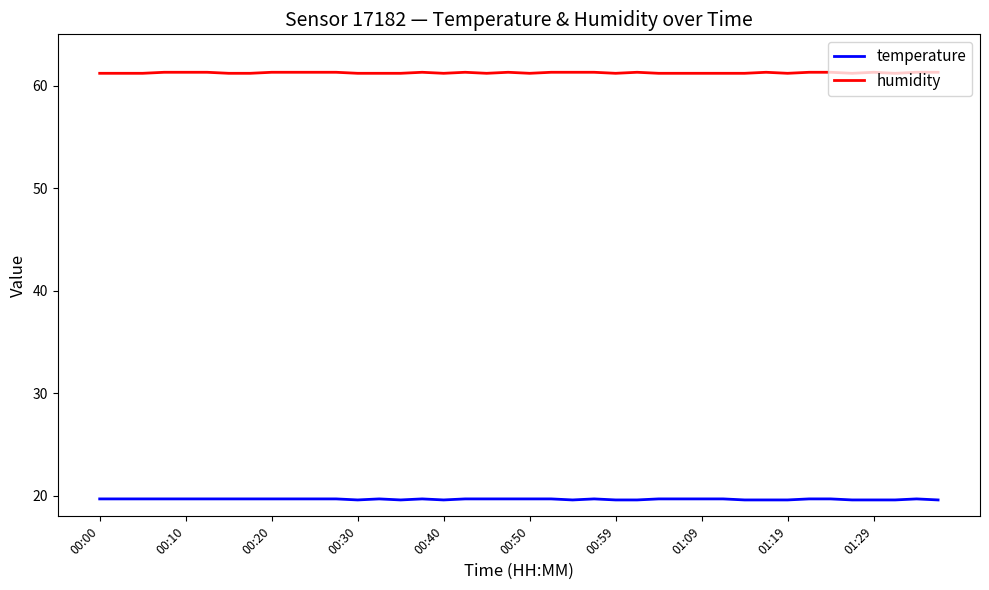

Is this an area chart (filled region under the line)?

No